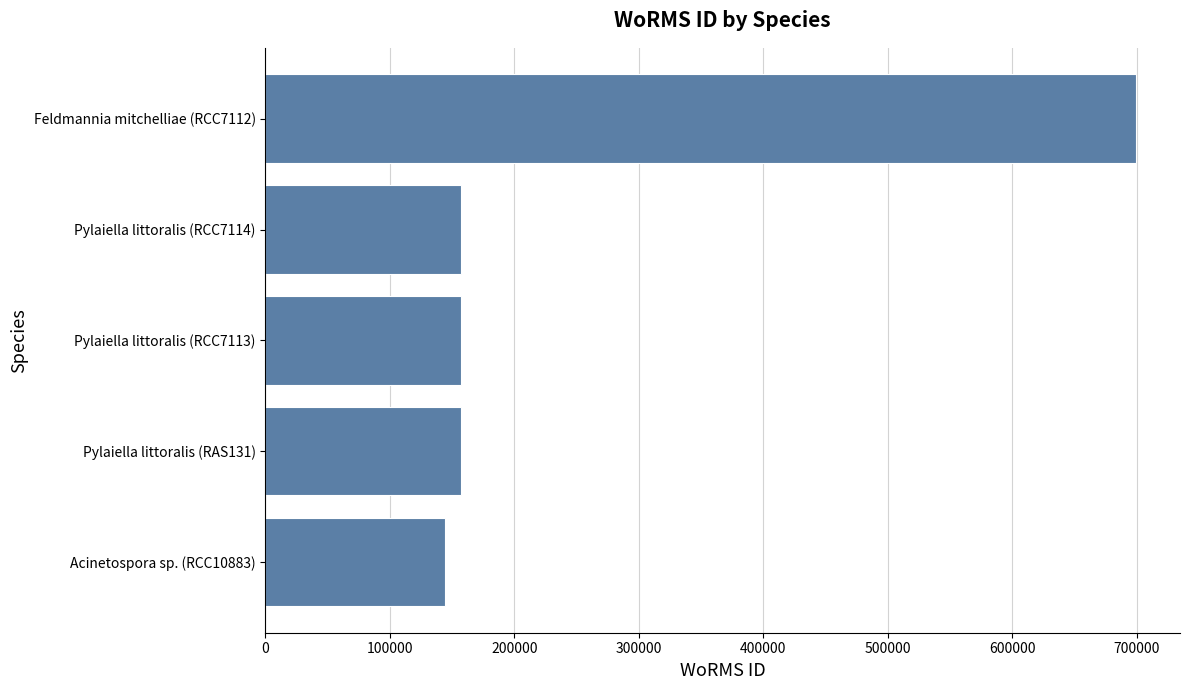

Is it true that the value at Pylaiella littoralis (RCC7113) is 157188?

True